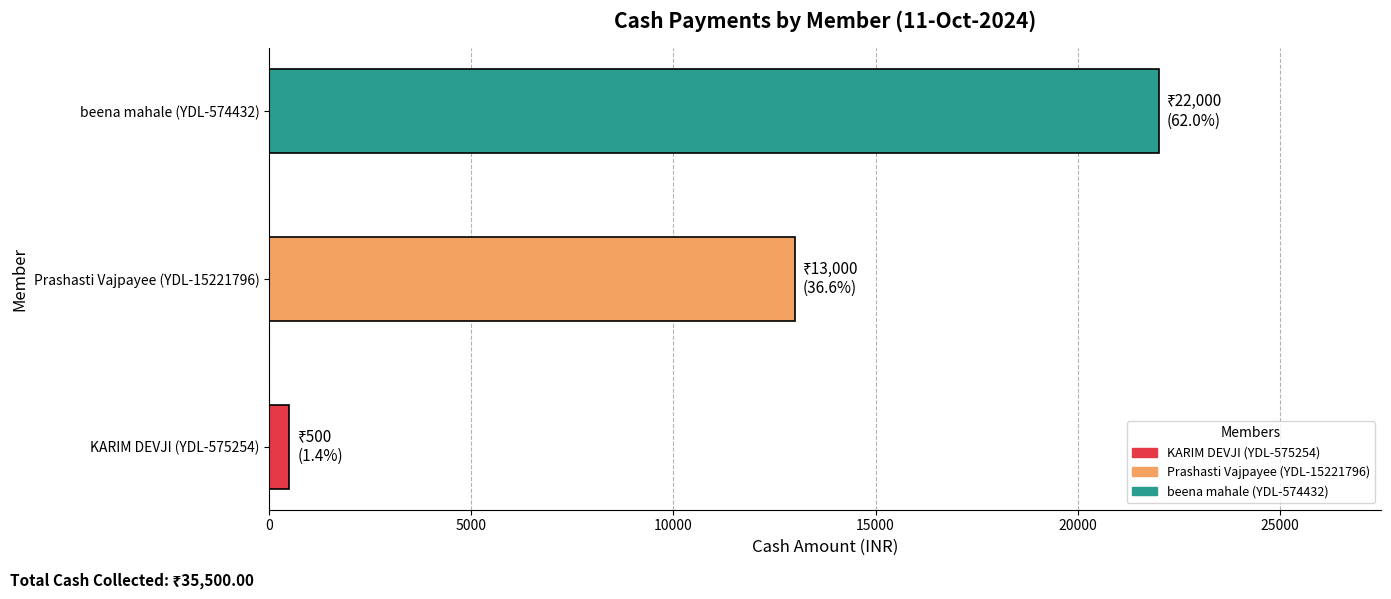

Which has a higher value, beena mahale (YDL-574432) or Prashasti Vajpayee (YDL-15221796)?

beena mahale (YDL-574432)